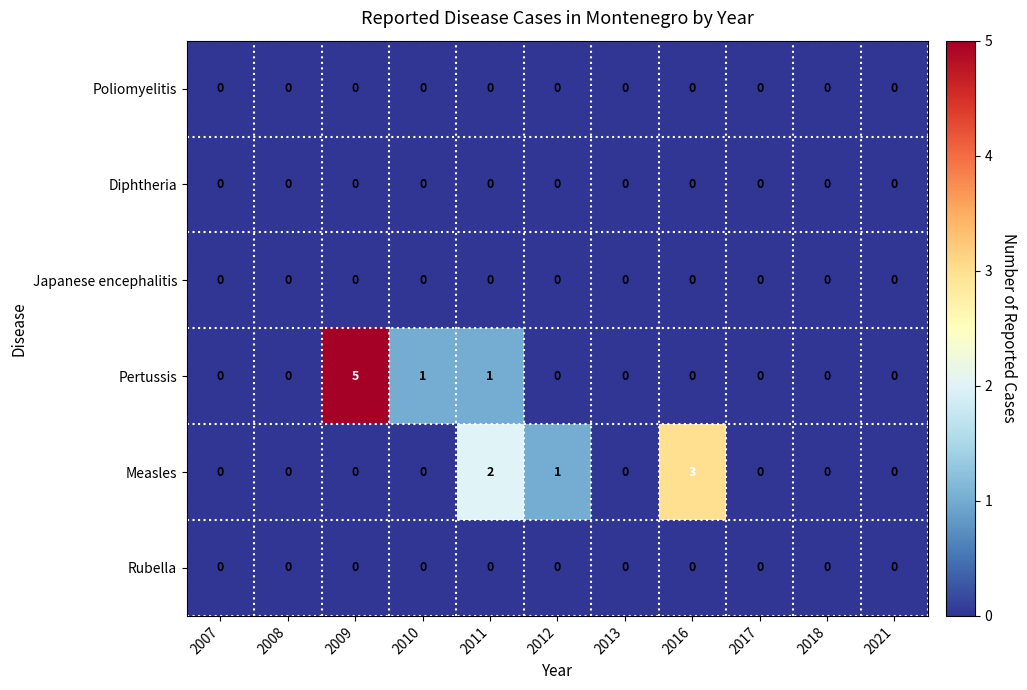

The value of Pertussis at 2012 is 0. True or false?

True